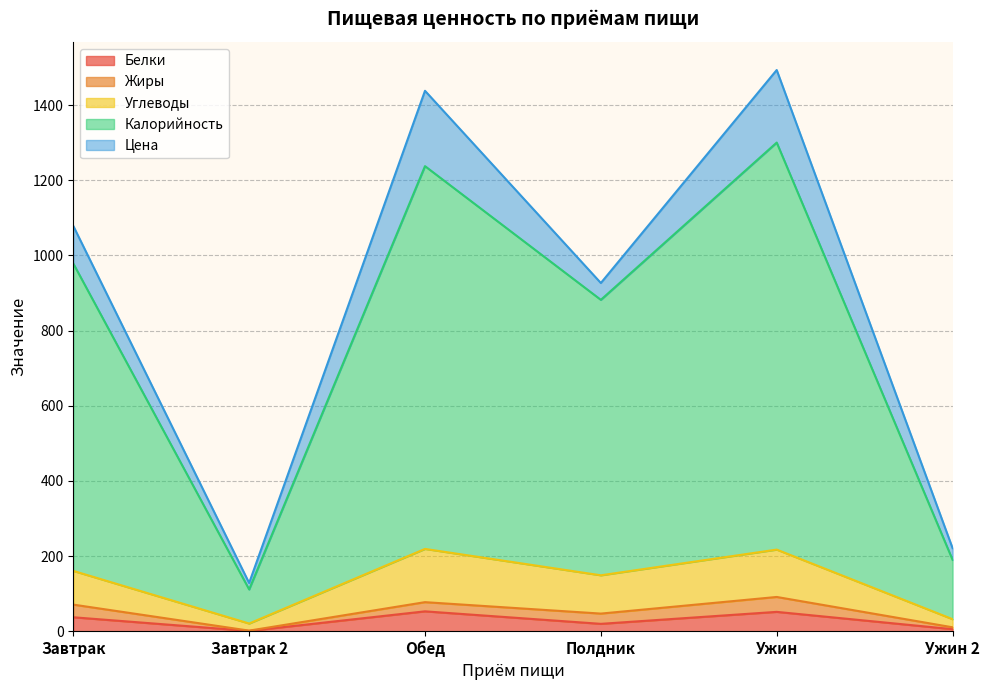

In Белки, how many points are higher than both neighbors (excluding endpoints)?

2